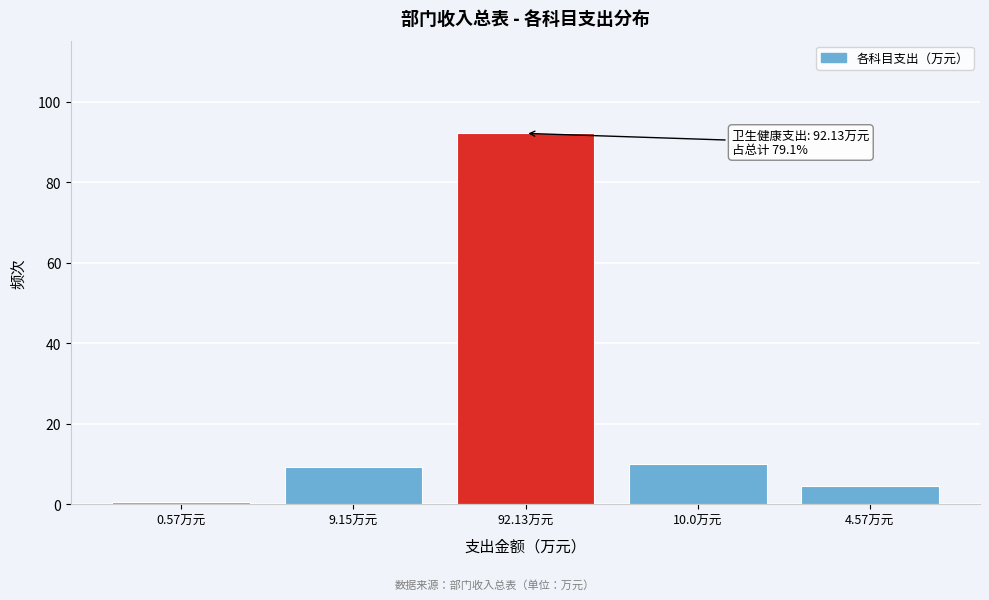

Reading left to right, transcribe all the data shown in this chart.

0.6	9.2	92.1	10.0	4.6